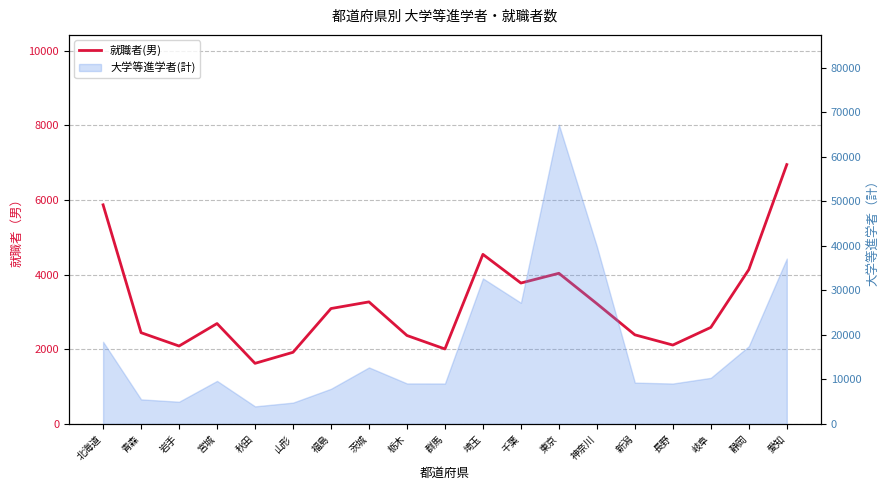

Does the chart have visible grid lines?

Yes